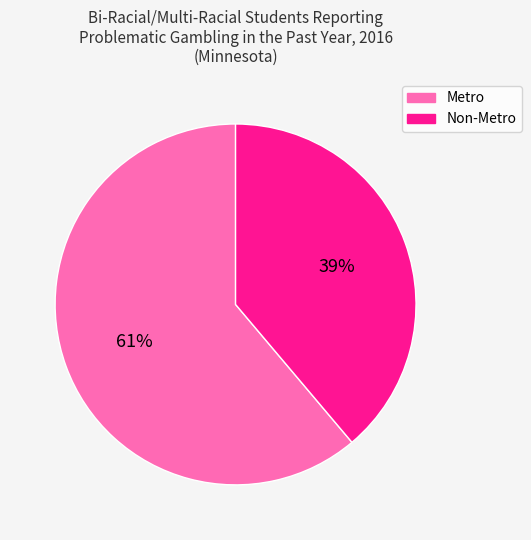

Rank the categories by value from highest to lowest.

Metro, Non-Metro